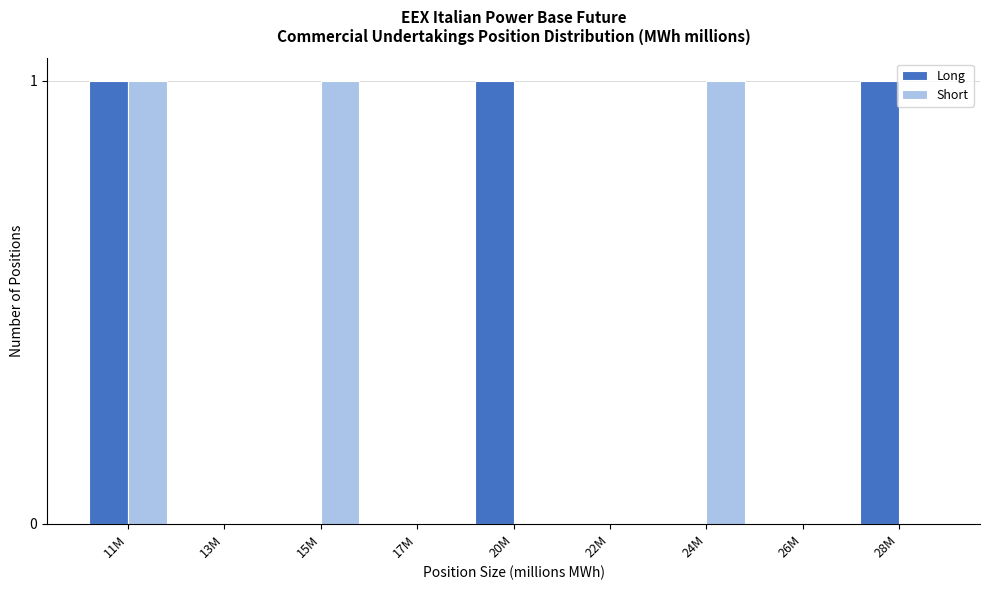

At which category is the sum across all series the highest?

11M